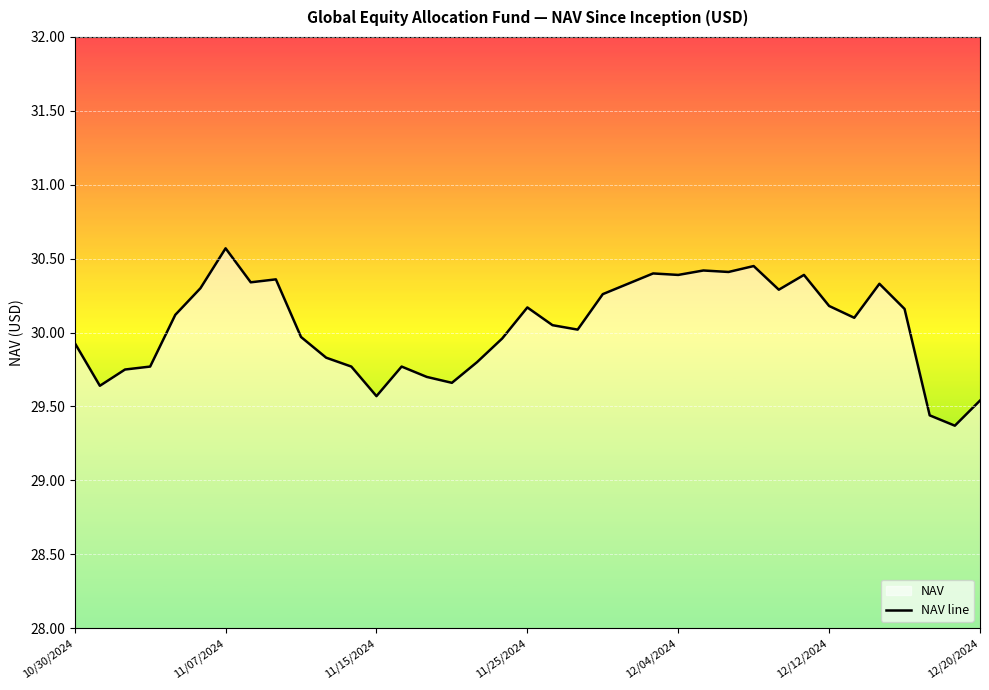

How many data points are less than 30?

16